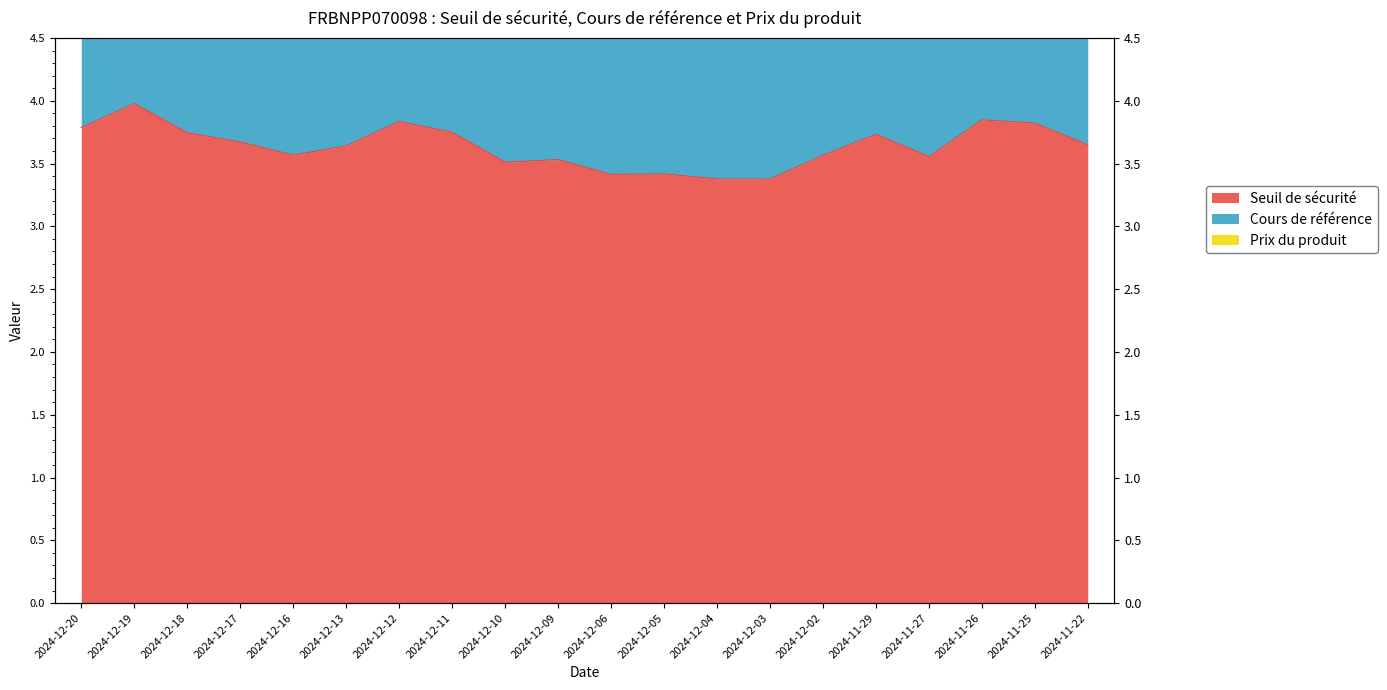

Rank the series by their maximum value, from highest to lowest.

Cours de référence, Seuil de sécurité